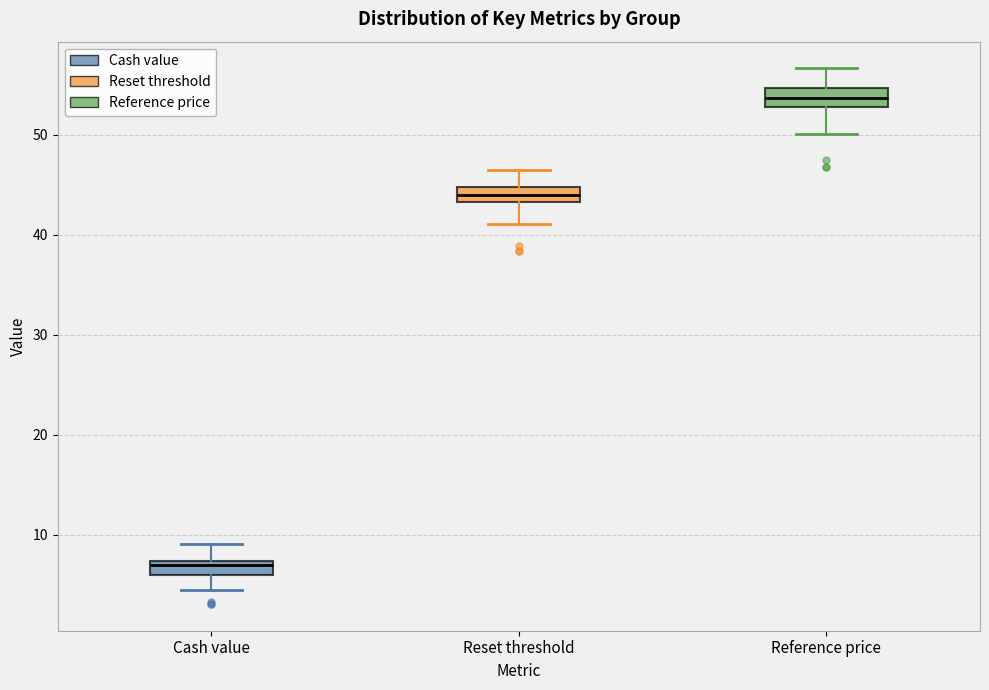

Which box has the lowest median line?

Cash value